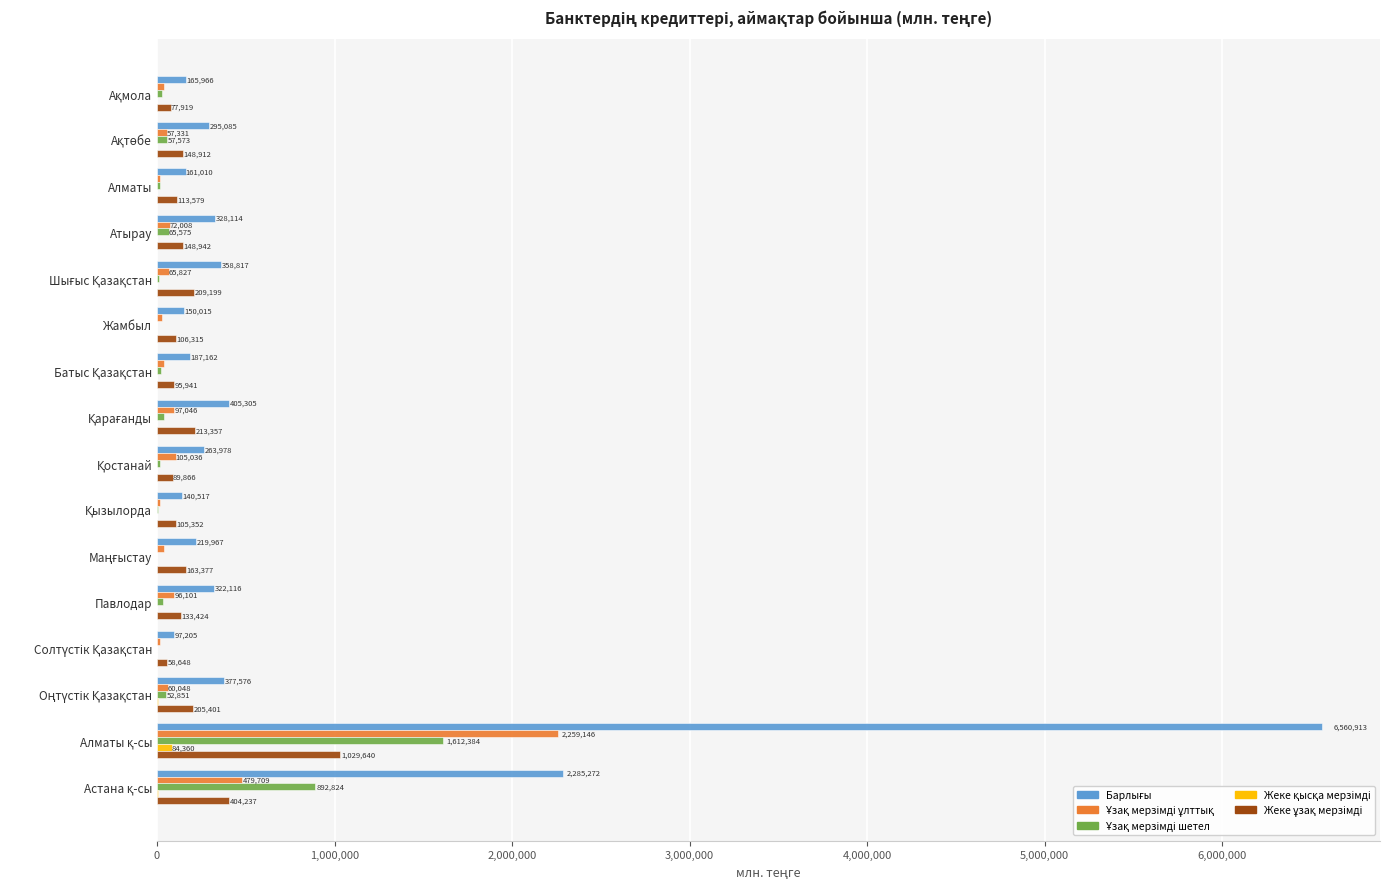

What is the greatest value displayed?

6560913.0